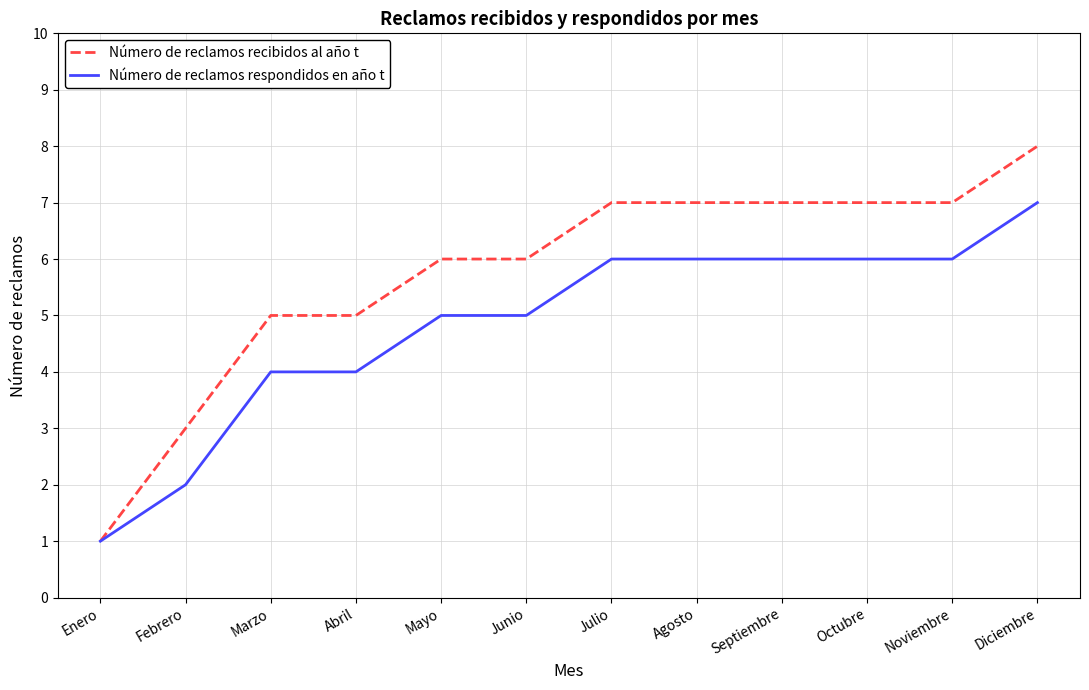

What is the average value of the Número de reclamos respondidos en año t series?

5